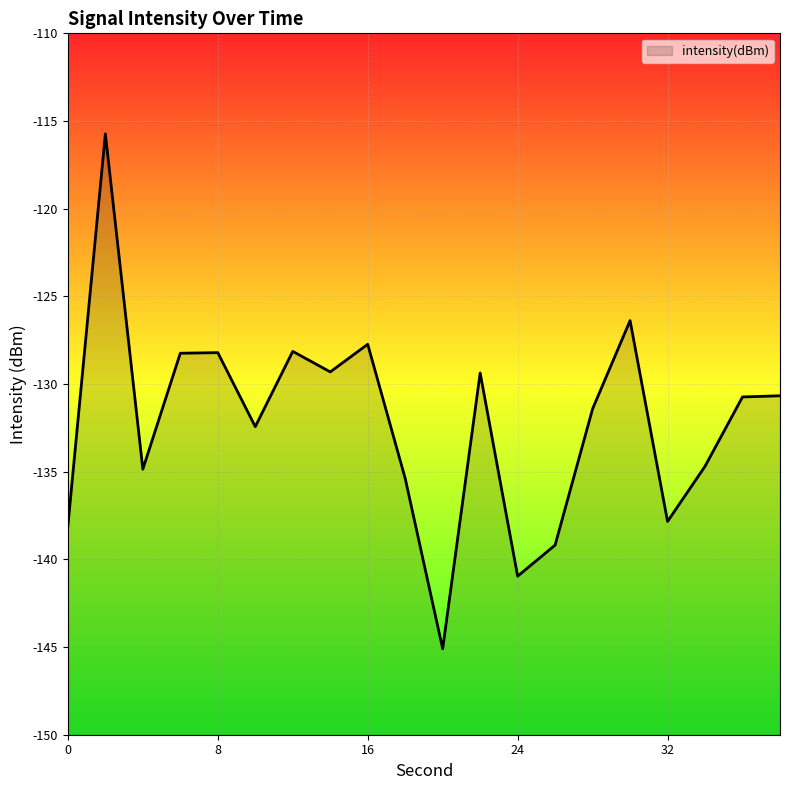

How many lines are shown in the chart?

1